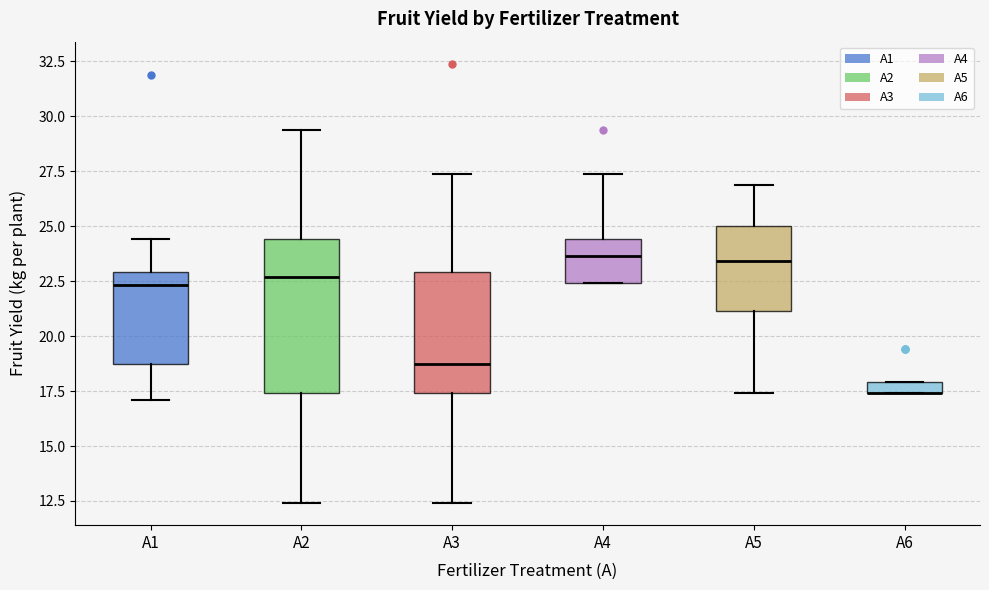

Where is the lower edge of the box for A1 on the y-axis? The values are not printed on the chart, so give them approximately, as read against the axis.

19.0